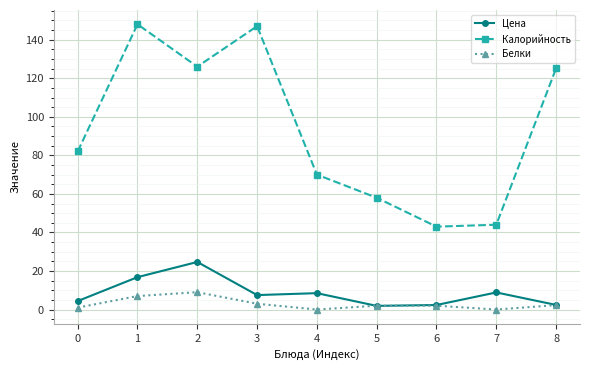

At 1, list the series in order from largest to smallest.

Калорийность, Цена, Белки